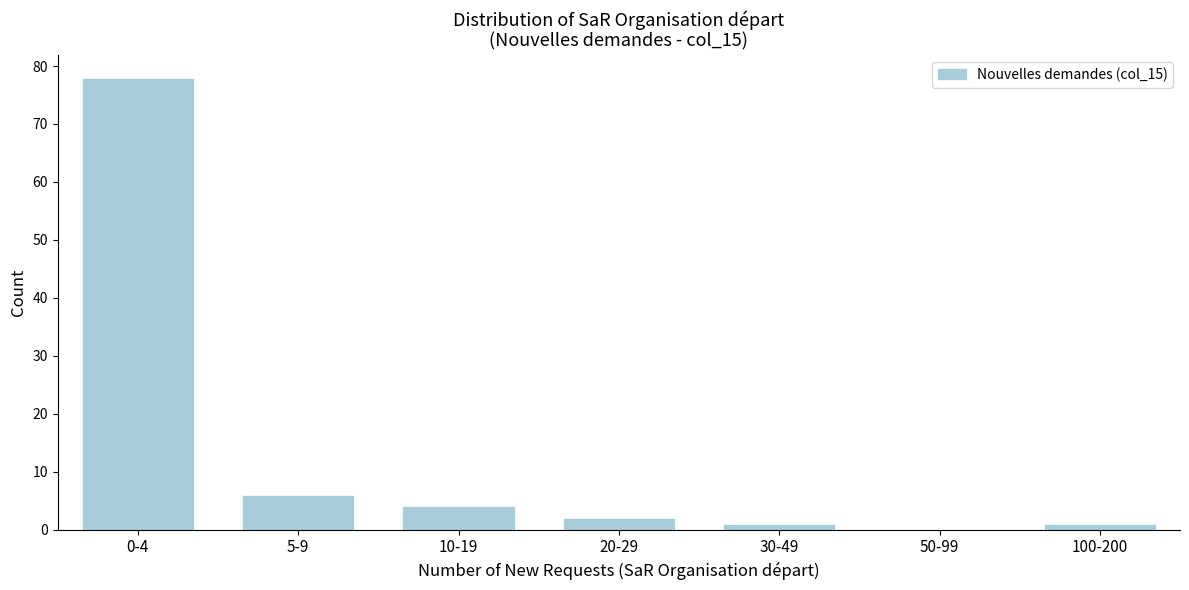

Reading right to left, list all the values displayed in this chart.

100-200=1	50-99=0	30-49=1	20-29=2	10-19=4	5-9=6	0-4=78